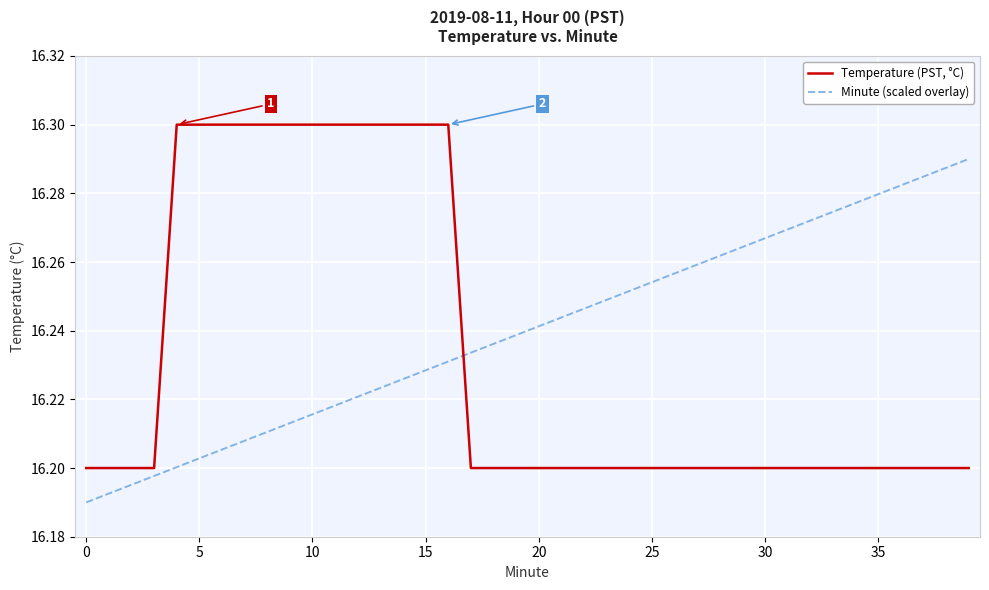

After their last crossing, which series has the higher values: Temperature (PST, °C) or Minute (scaled overlay)?

Minute (scaled overlay)